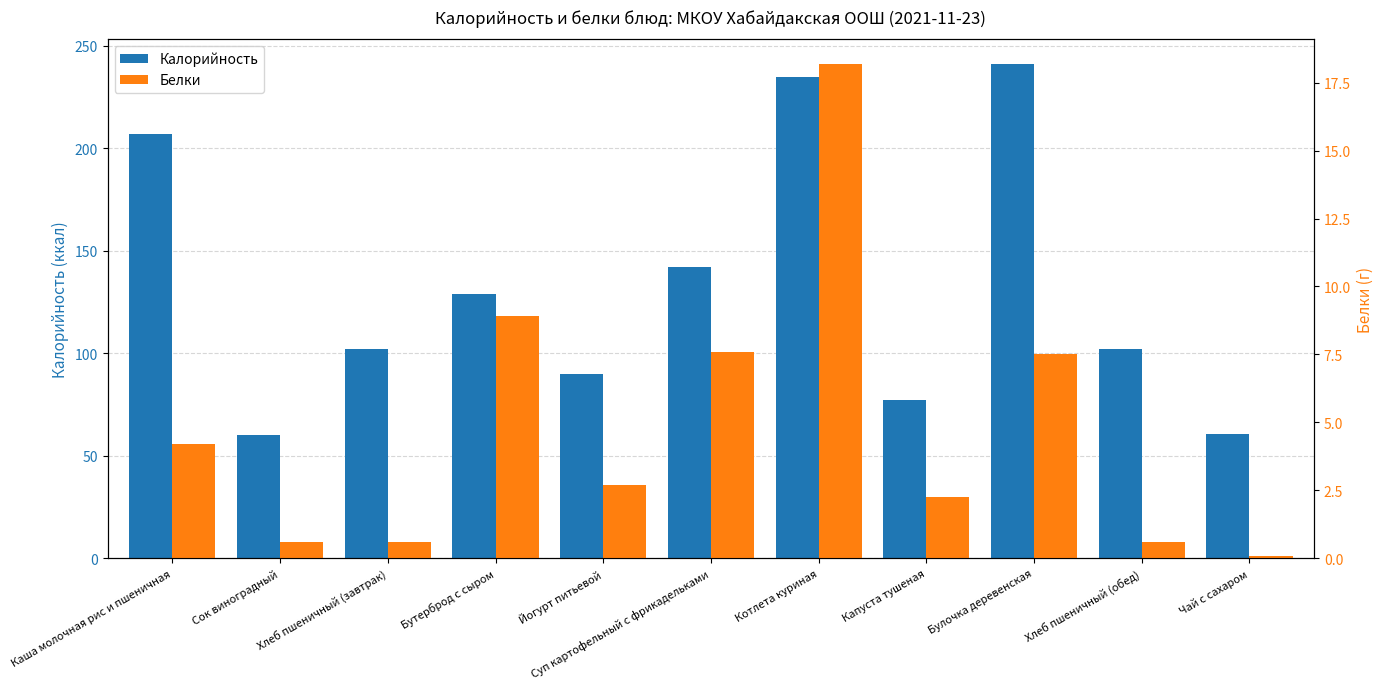

Rank the series by their average value, from lowest to highest.

Белки, Калорийность